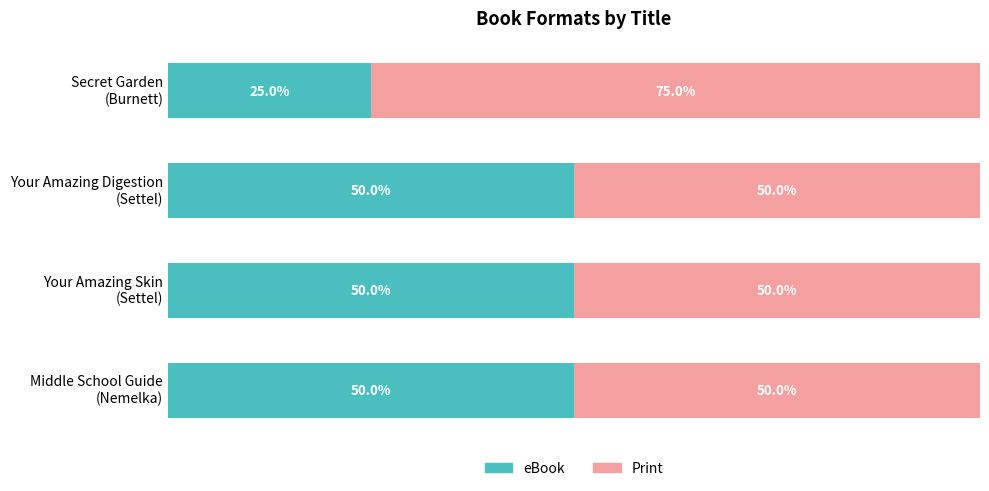

What are all the series names shown in the legend?

eBook, Print